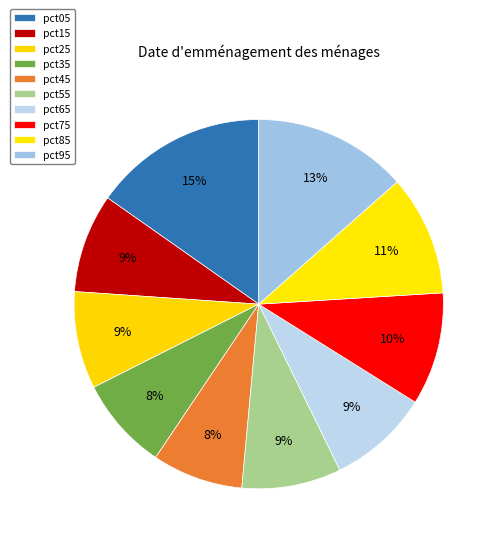

To the nearest percent, what percentage of the pie is pct15?

9%